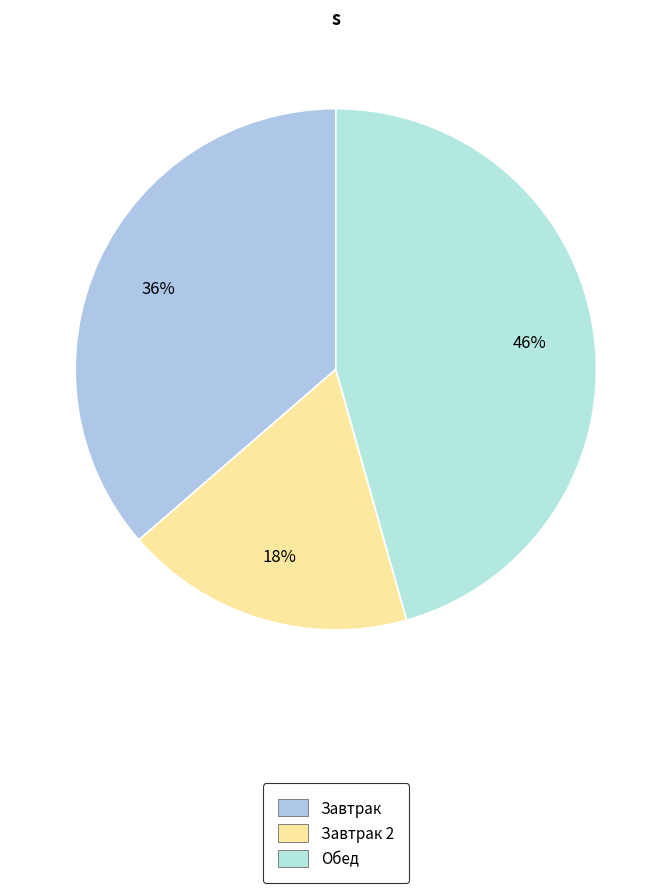

Is there a majority slice in this chart?

No